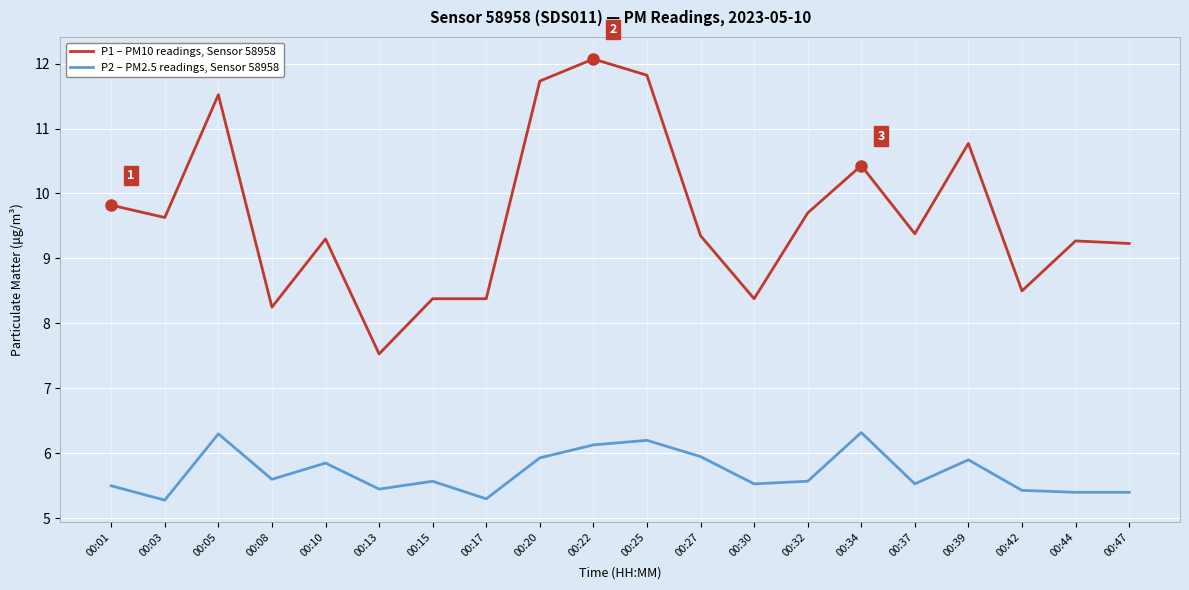

How many lines are shown in the chart?

2